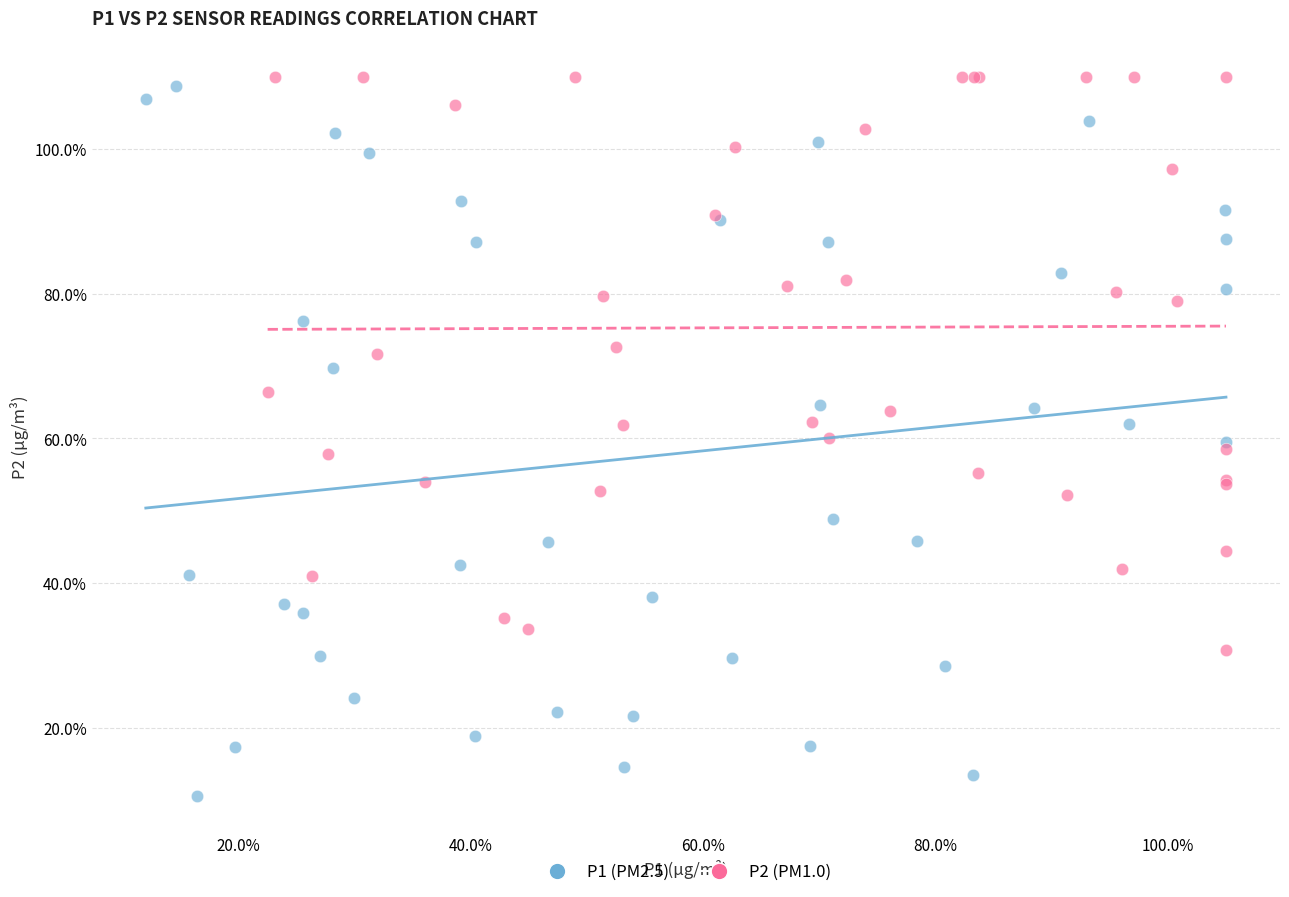

Which series reaches the minimum Y coordinate?

P1 (PM2.5)